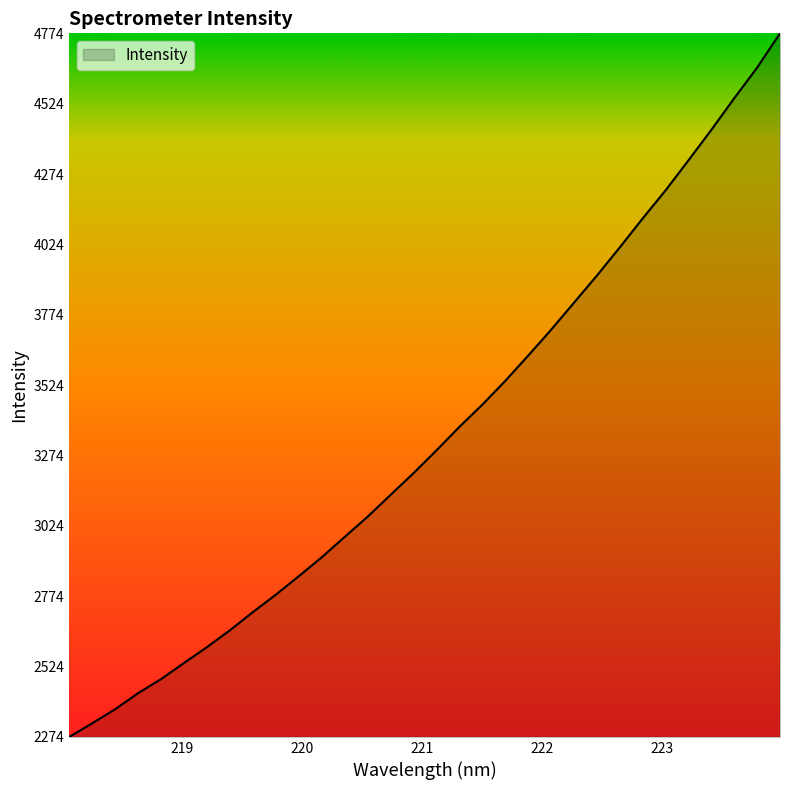

What is the maximum value shown in the chart?

4773.9